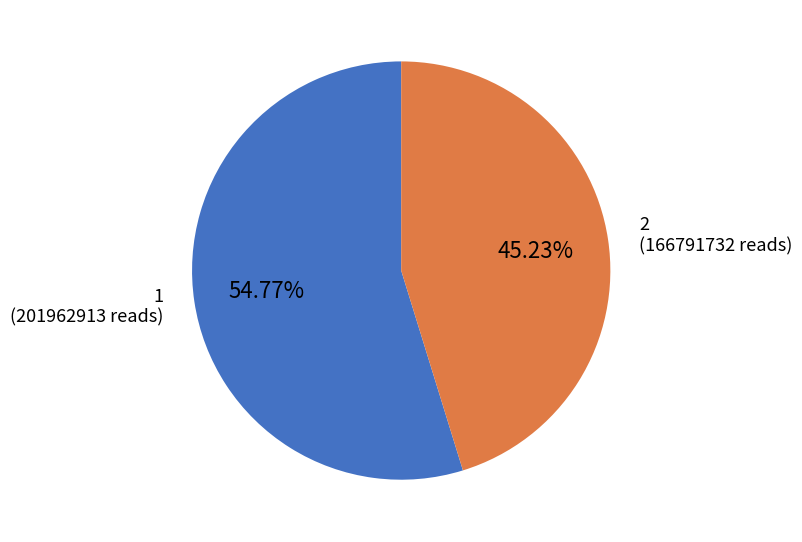

Which category accounts for the majority?

1